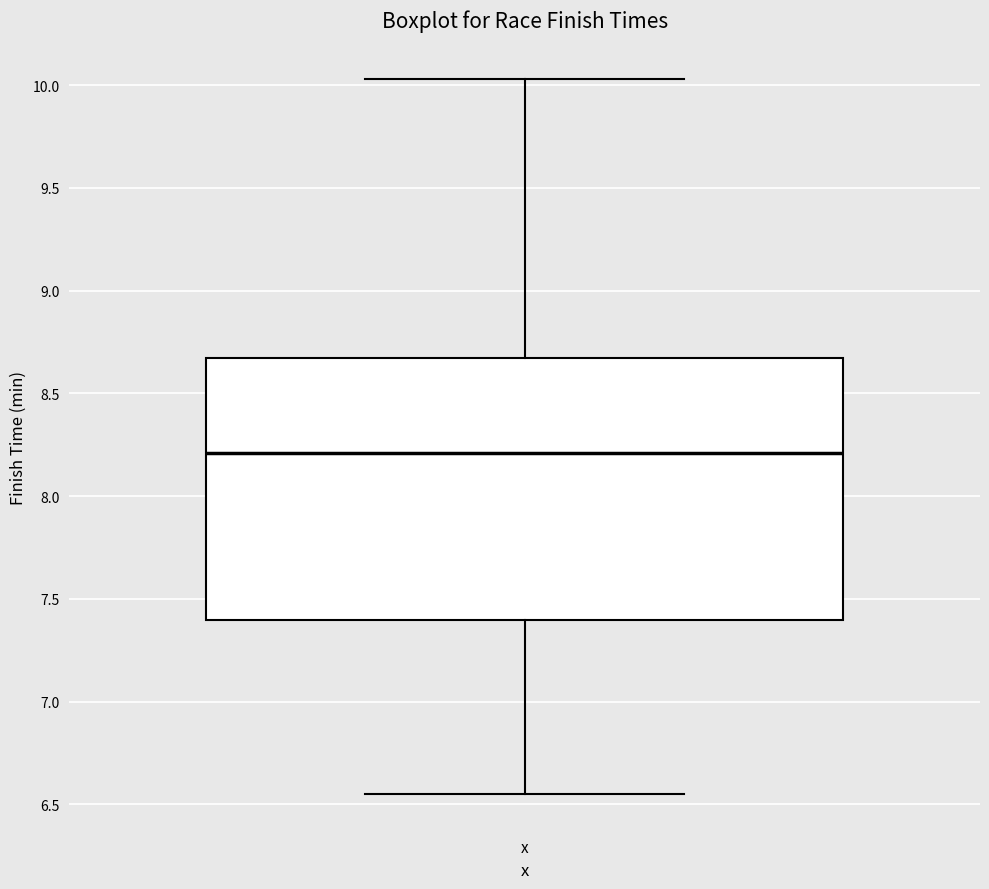

Where is the upper edge of the box for x on the y-axis? The values are not printed on the chart, so give them approximately, as read against the axis.

8.65